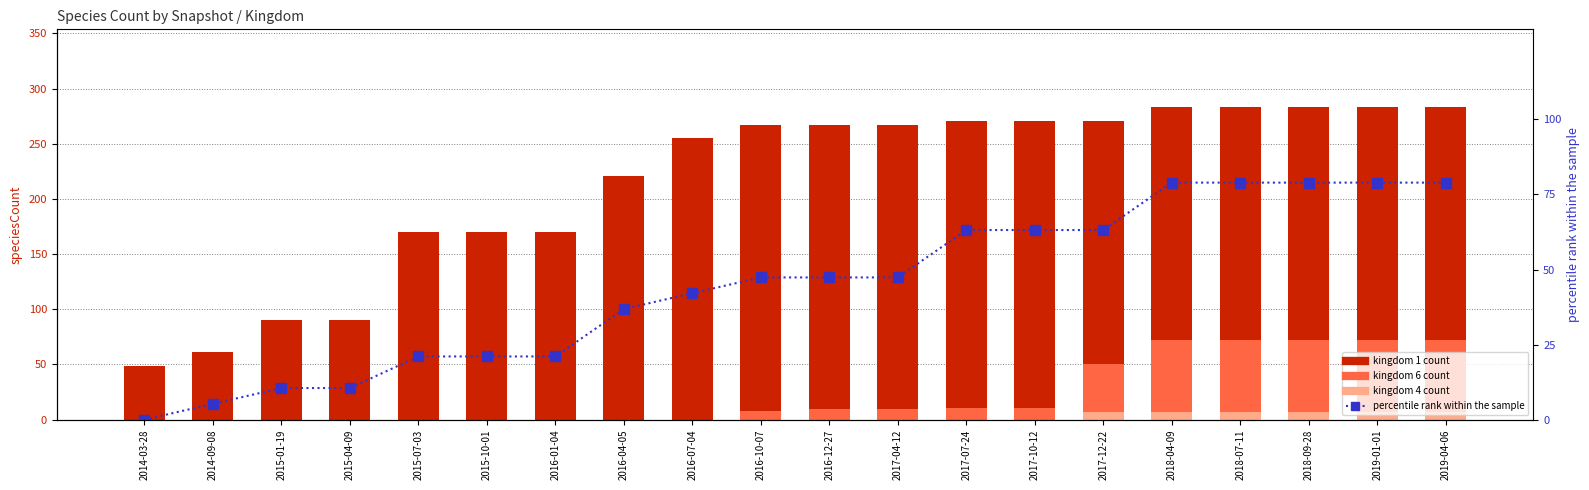

Which series has the largest range (max minus min)?

kingdom 1